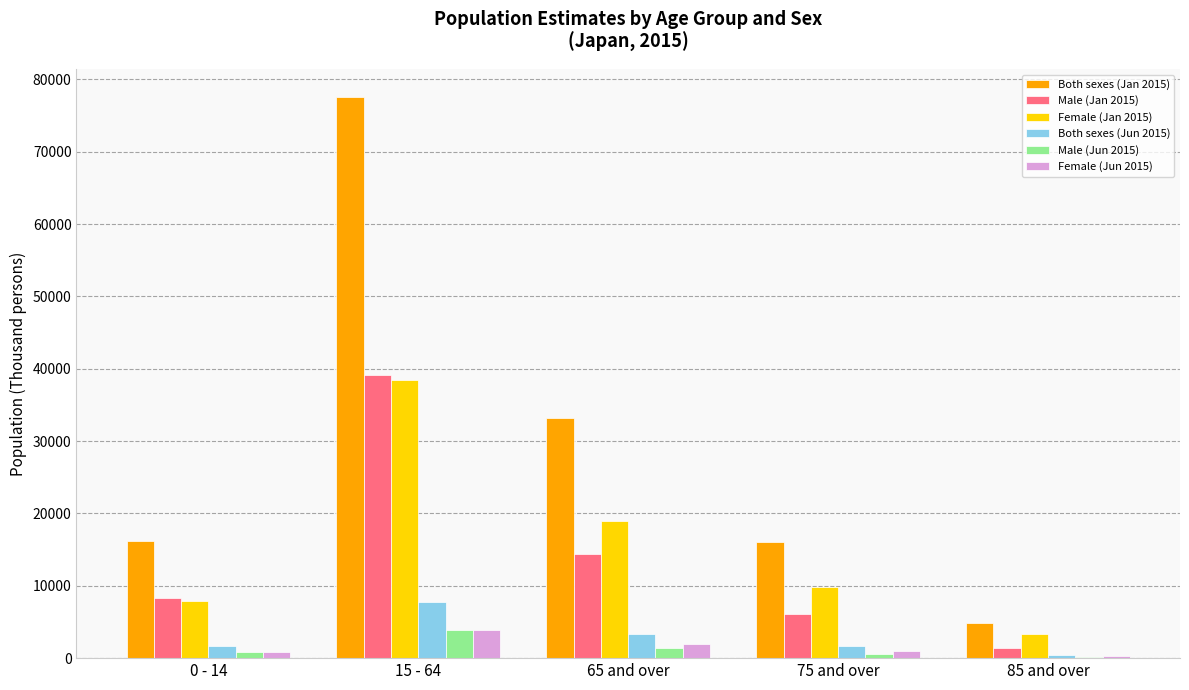

The value of Both sexes (Jan 2015) at 75 and over is 15992. True or false?

True